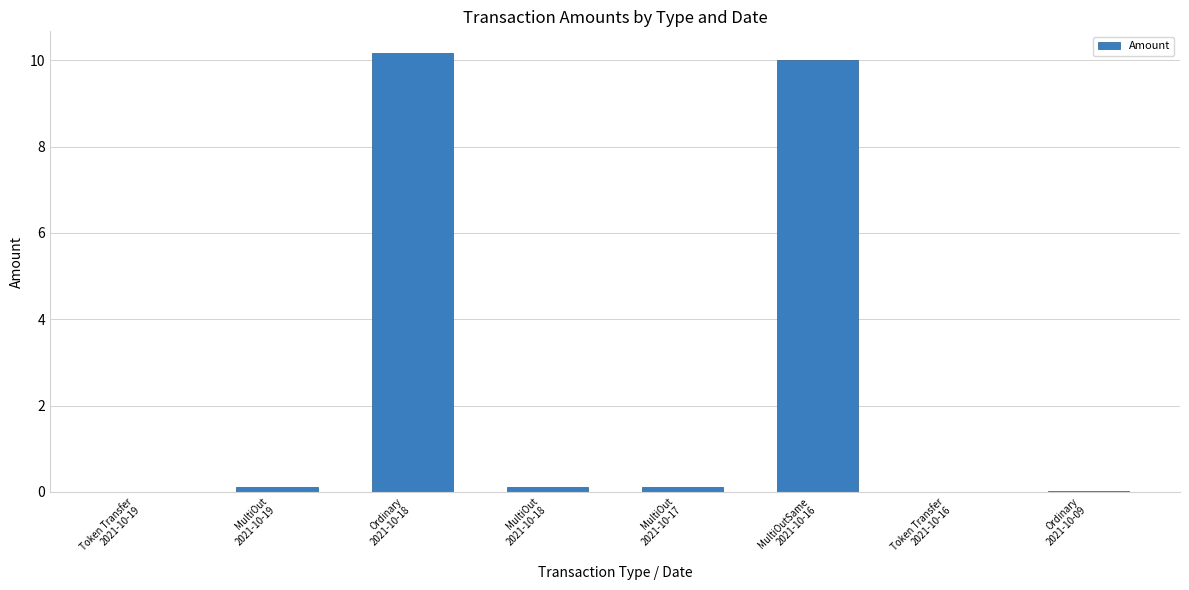

True or false: the data shows 0.1 at MultiOut
2021-10-17.

True